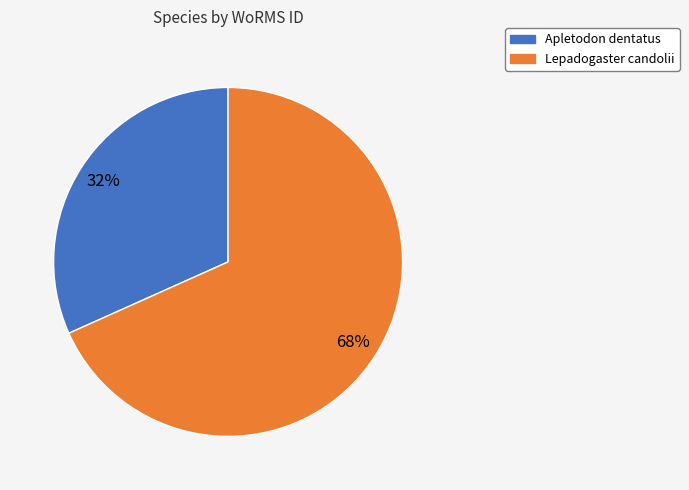

To the nearest percent, what is the average slice percentage?

50%